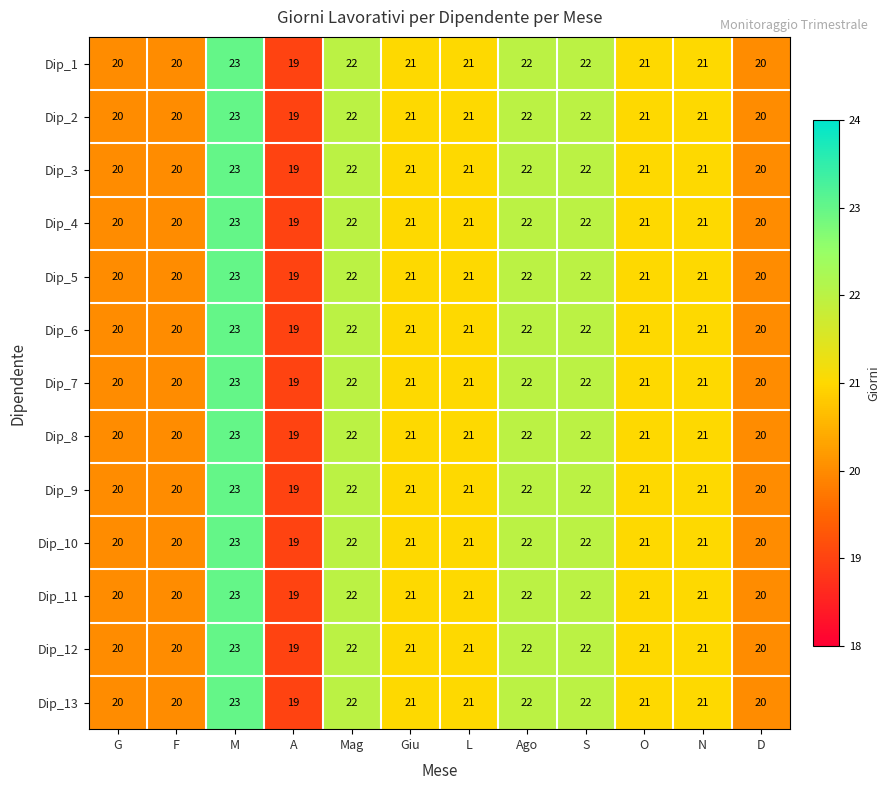

How many data points in Dip_6 are less than 21?

4